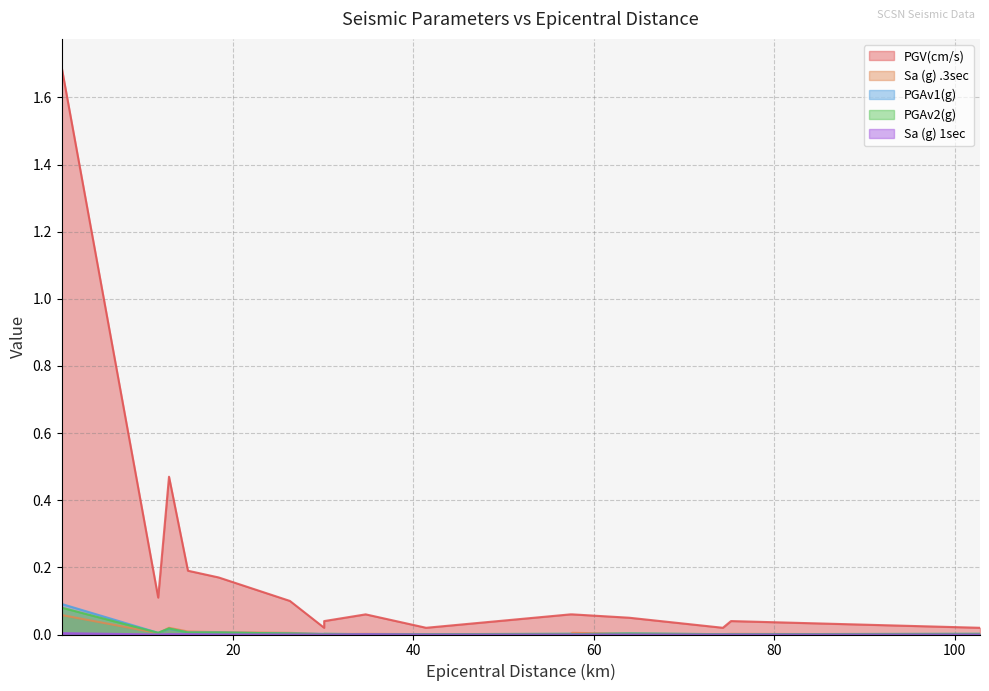

Does the chart display data point markers on the line(s)?

No